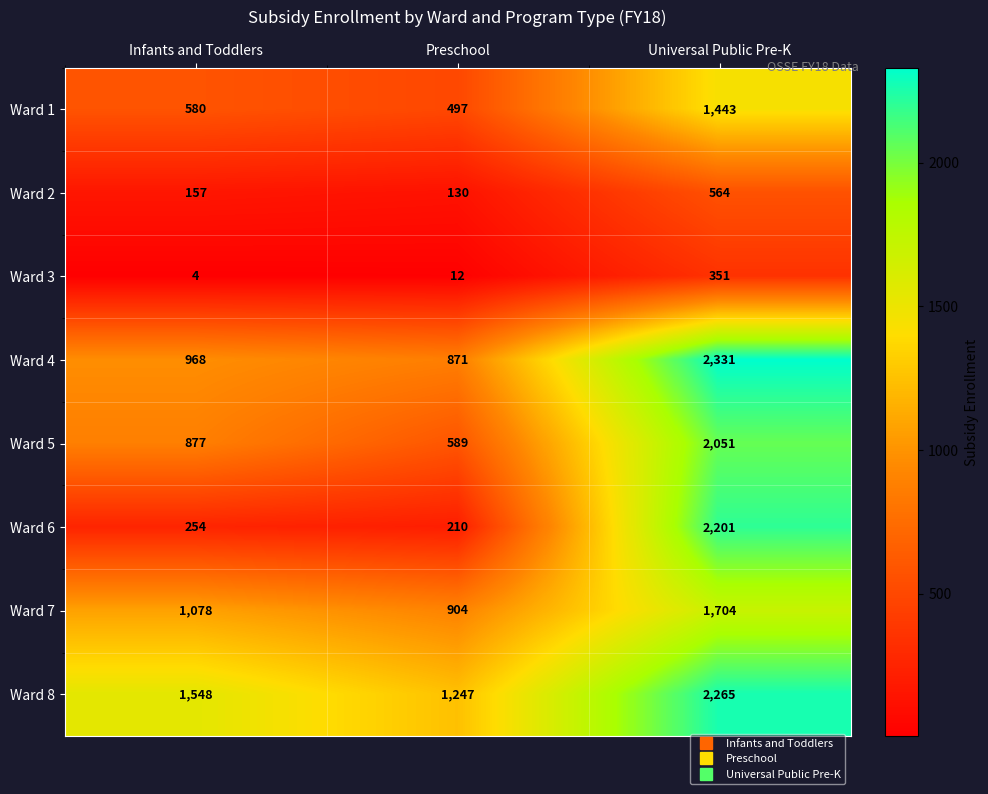

How many Ward 8 values are between 1247 and 2265?

3